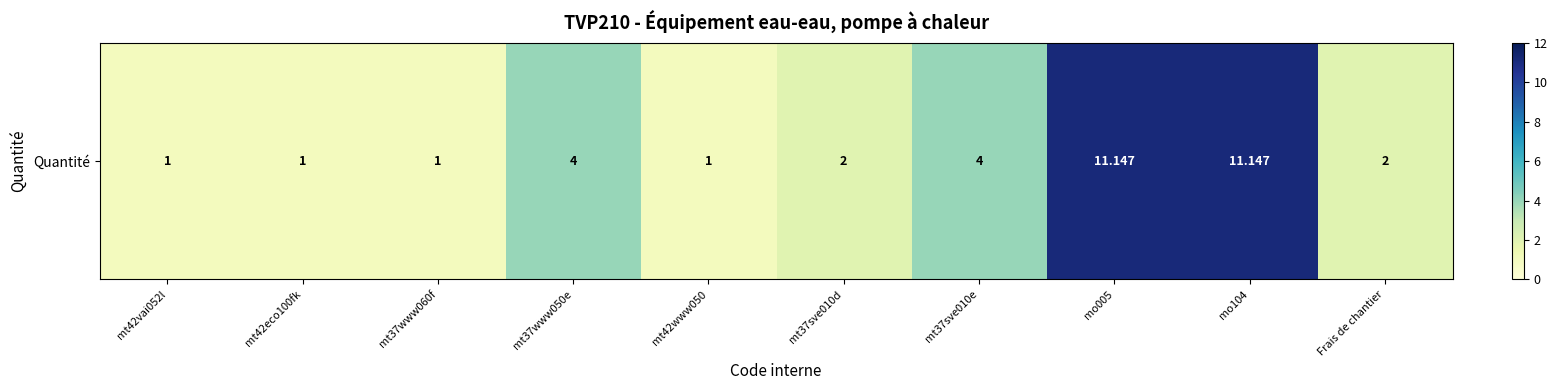

Which category has the highest value across all series?

mo005